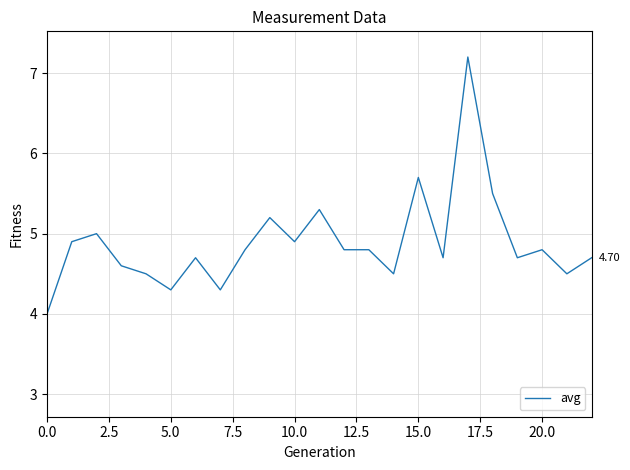

What is the difference between the maximum and minimum values?

3.2